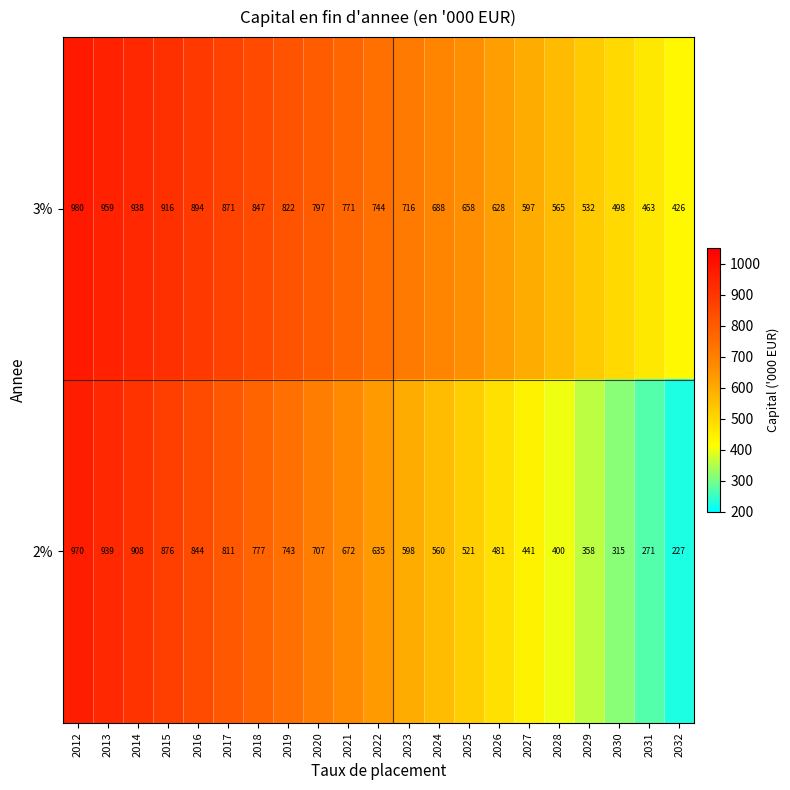

At which label does 3% reach its minimum?

2032